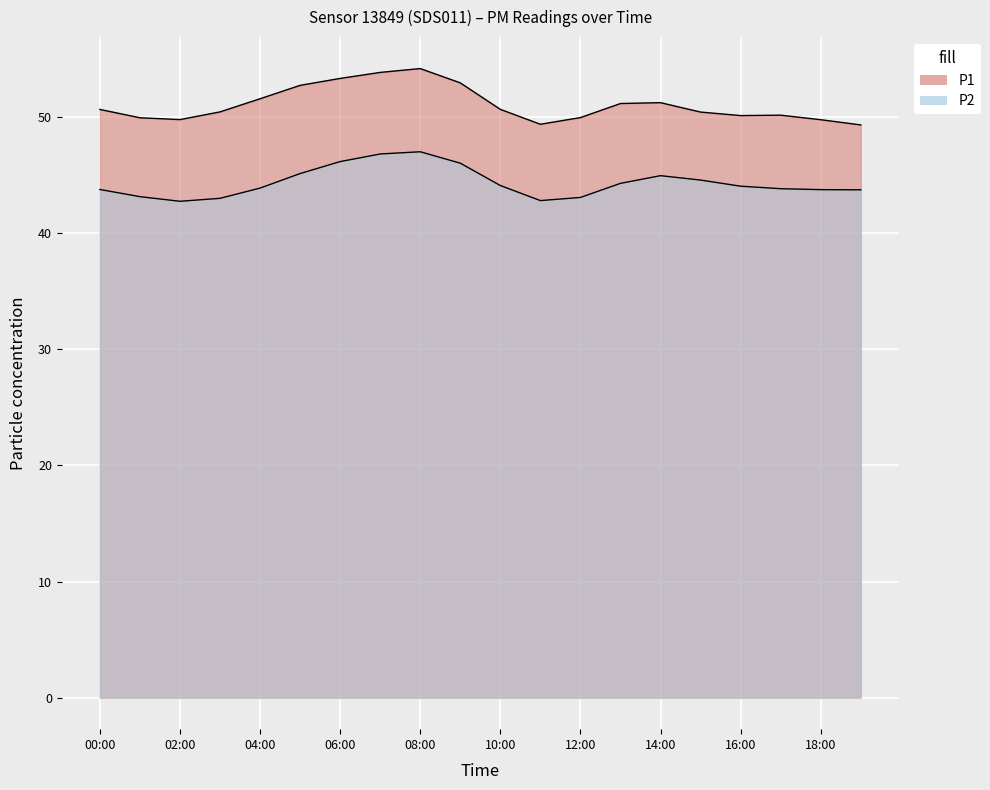

At which category is the sum across all series the highest?

08:00